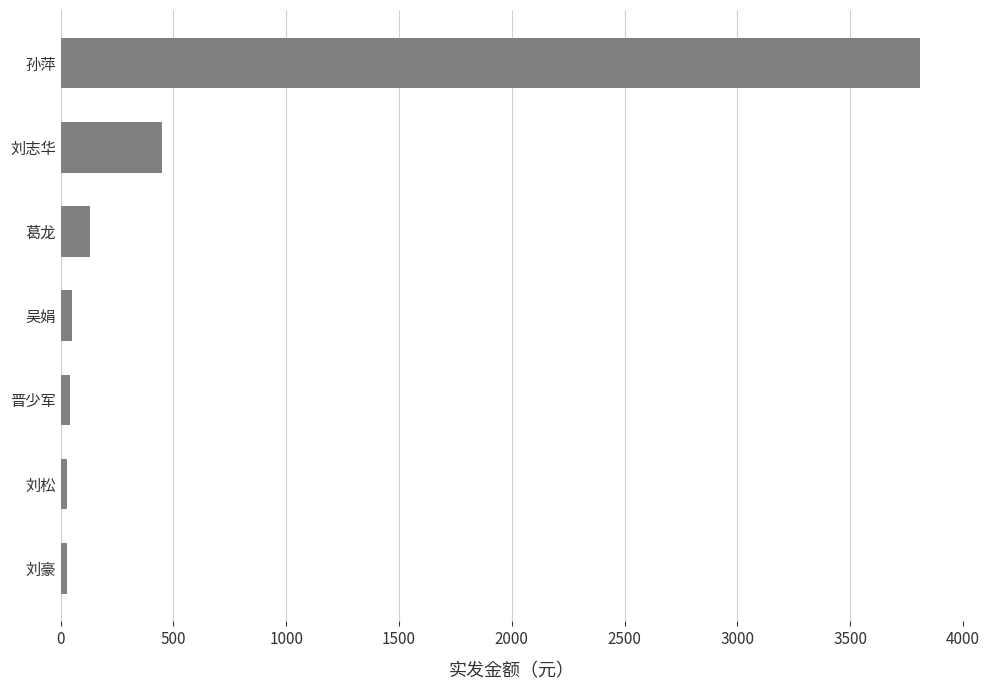

How many data points does each series have?

7